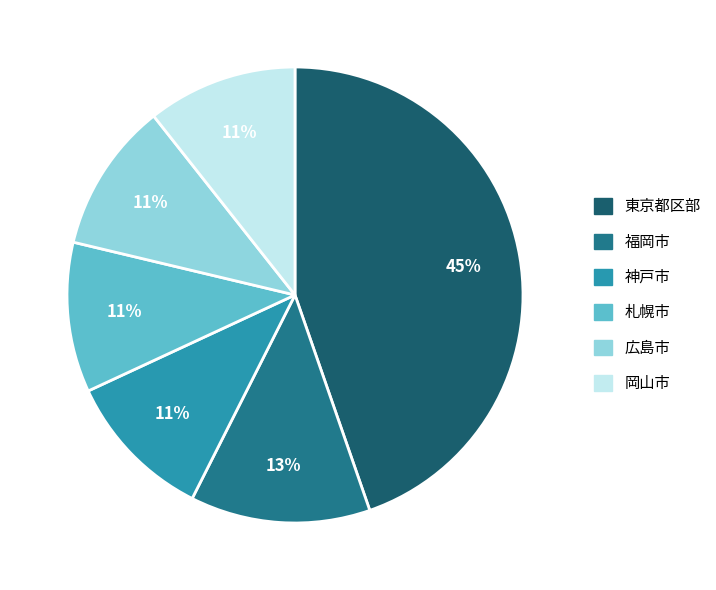

Count the number of slices in the pie.

6